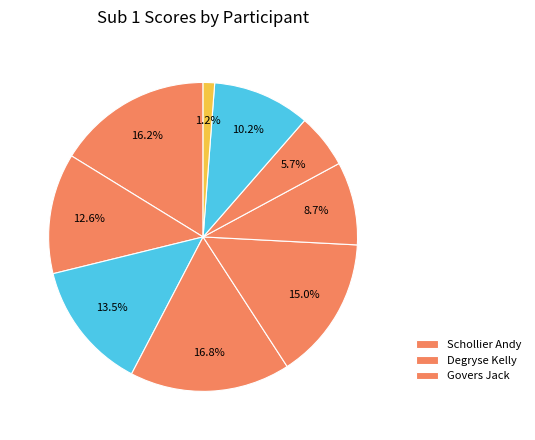

Rank the categories by value from highest to lowest.

Schollier Andy, Degryse Kelly, Govers Jack, Vandonick Hanny, Schollier Maurice, De Poorter Shirley, Segers Viviane, Horemans Ludo, Thijs Charles